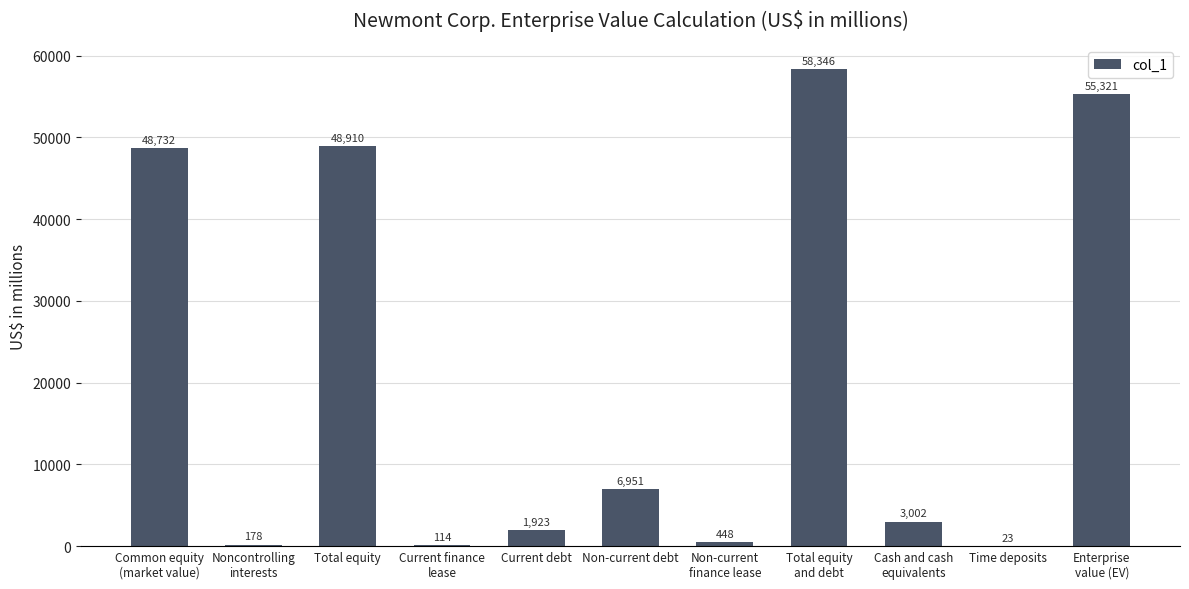

The chart shows a value of 2923 at Non-current debt. True or false?

False